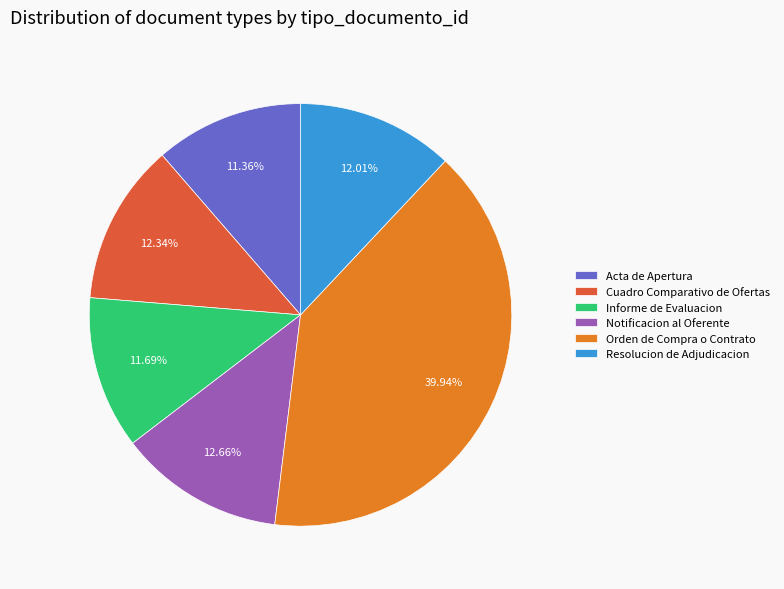

How many slices are in this pie chart?

6